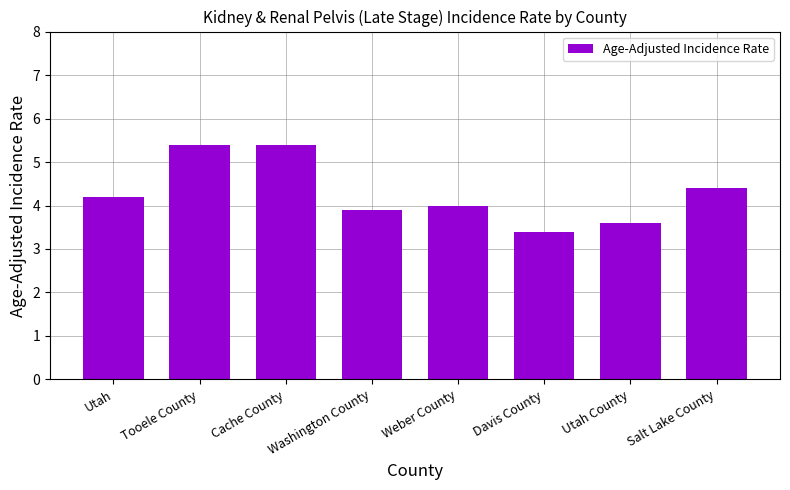

What is the value of the 4th bar from the left?

3.9